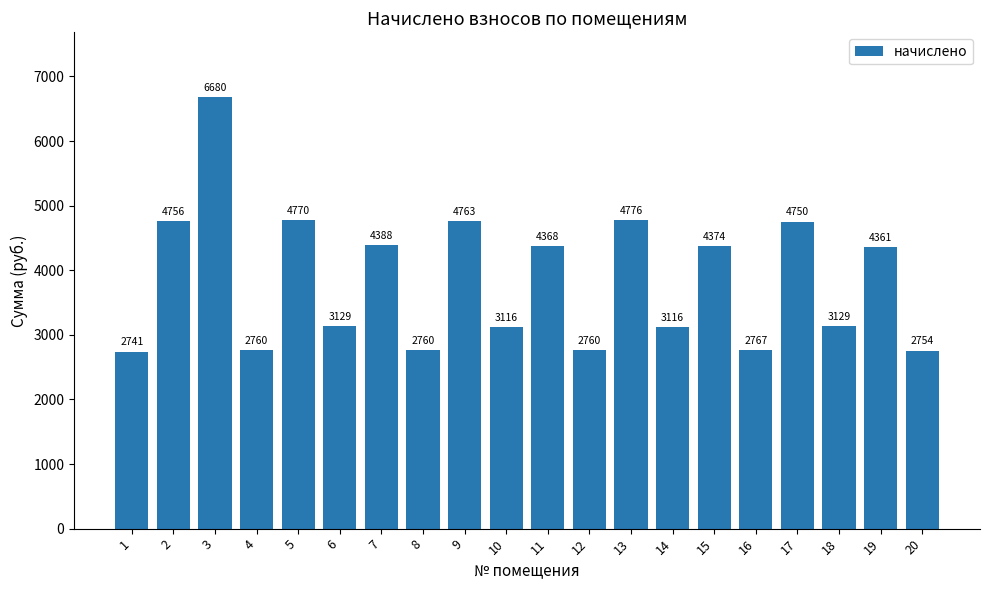

Read the value at 7.

4387.6